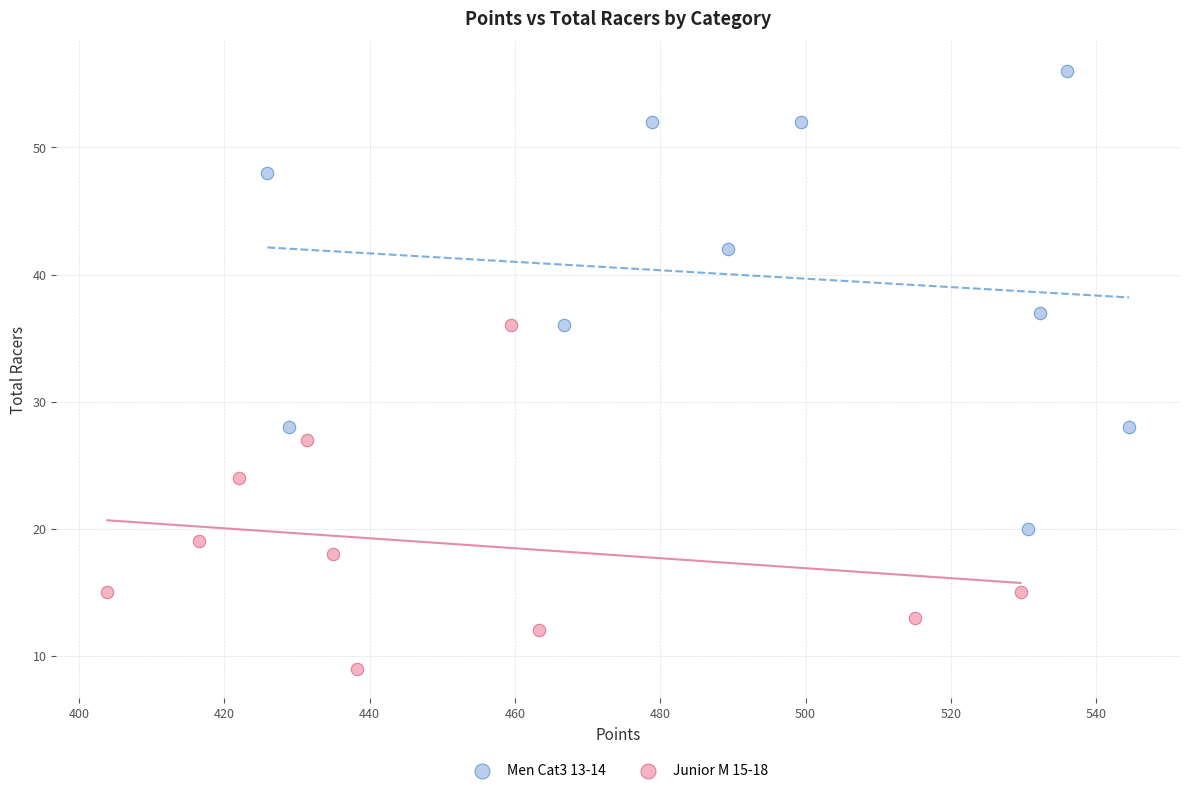

Which series reaches the minimum Y coordinate?

Junior M 15-18